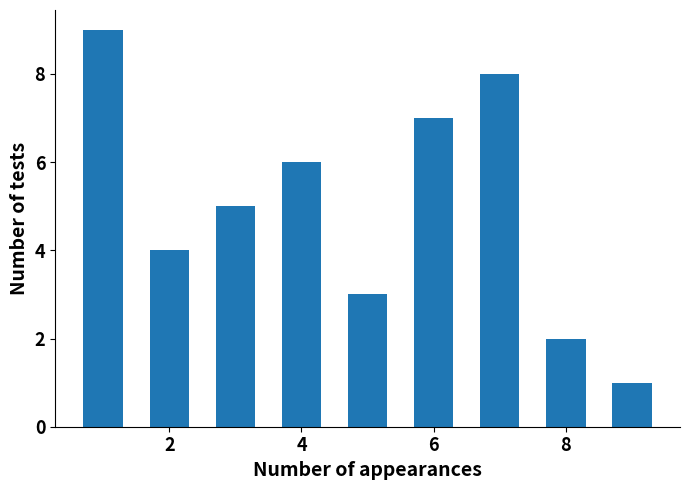

Count the values in the range 3 to 7.

5